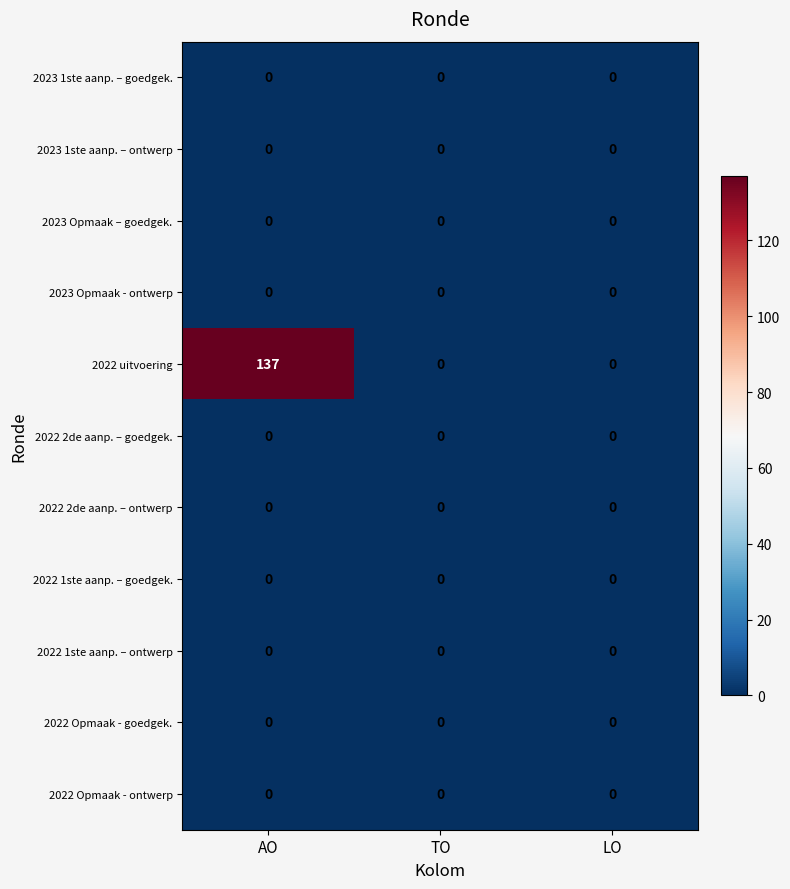

Which series has the widest spread of values?

2022 uitvoering